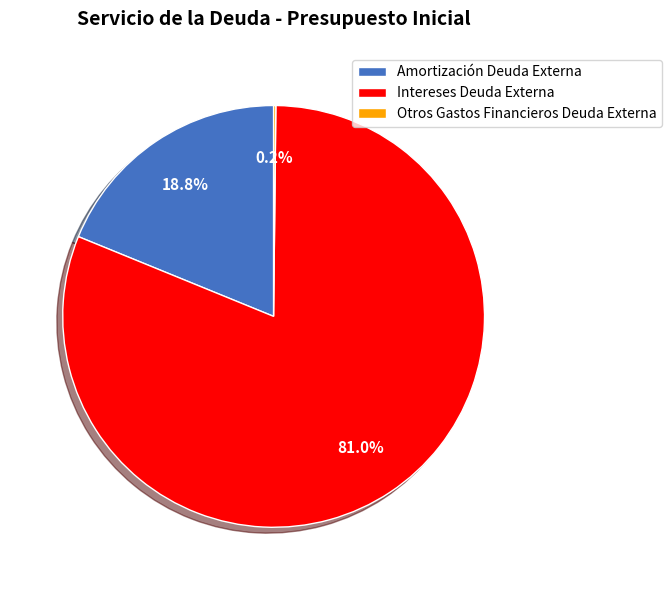

Which slice represents more than half of the pie?

Intereses Deuda Externa